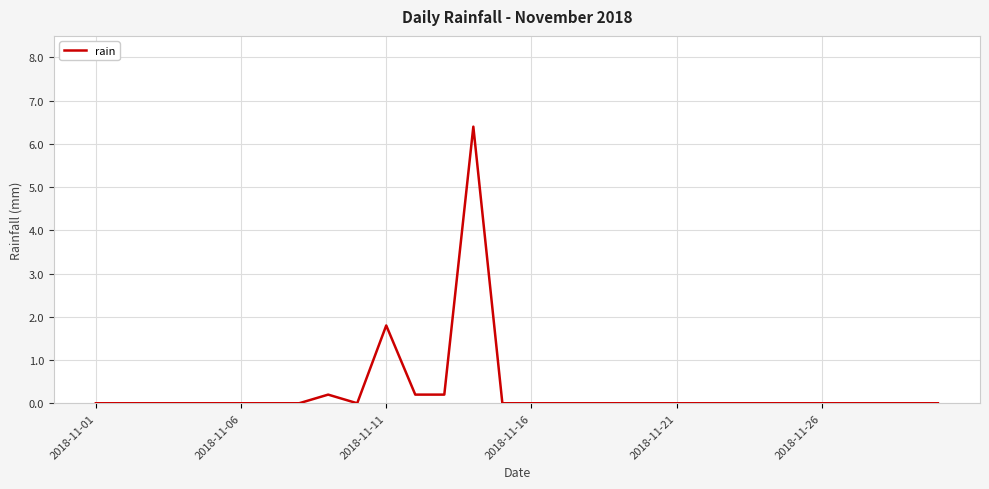

What is the difference between the maximum and minimum values?

6.4